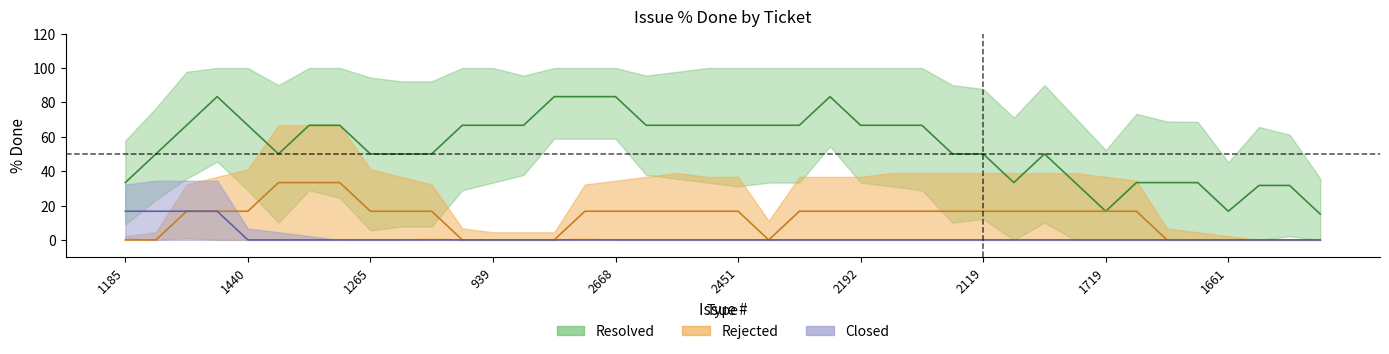

True or false: Closed and Resolved intersect in this chart.

False